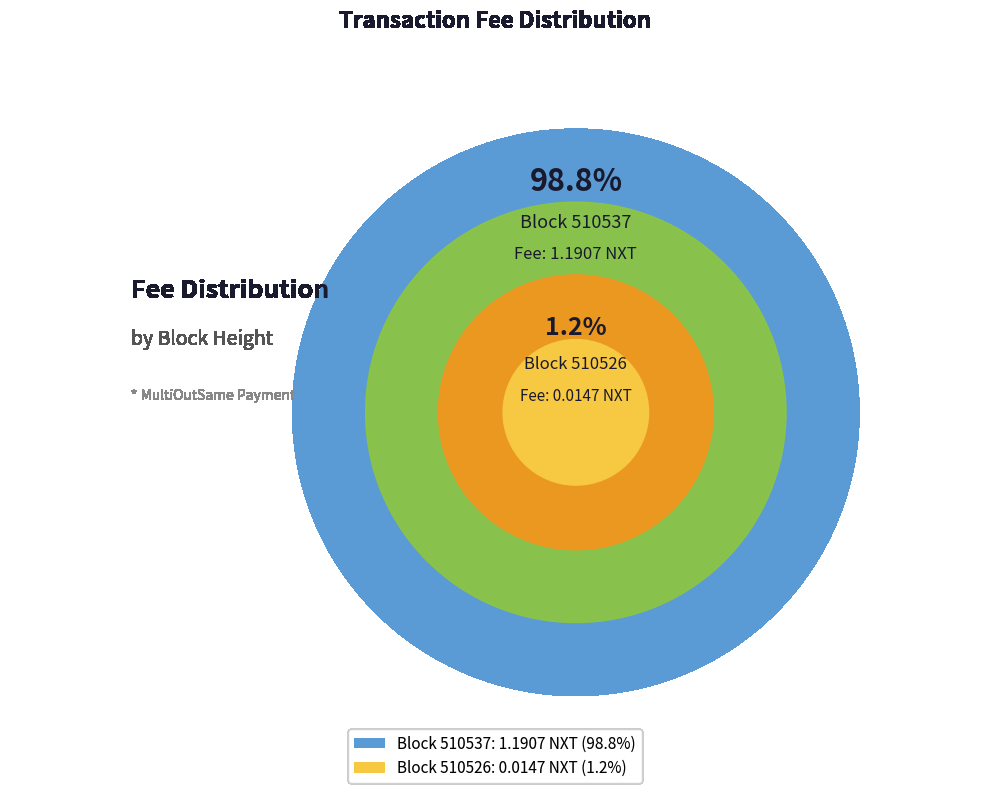

What portion of the pie excludes 510526?

98.8%